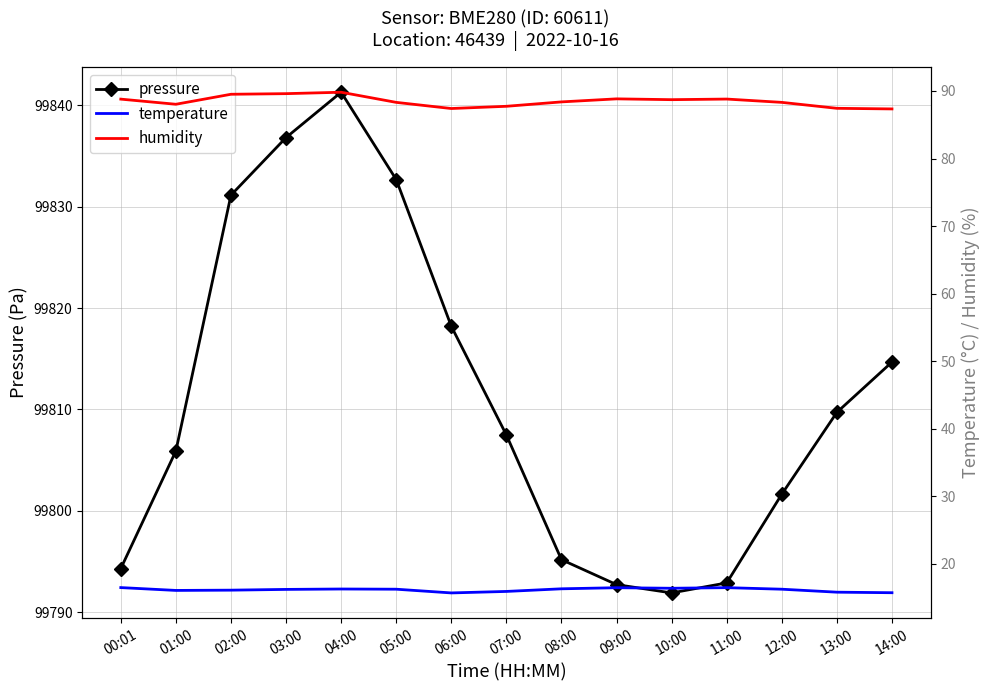

Reading right to left, transcribe all the data shown in this chart.

pressure: 14:00=99814.7	13:00=99809.7	12:00=99801.6	11:00=99792.9	10:00=99791.9	09:00=99792.7	08:00=99795.2	07:00=99807.5	06:00=99818.2	05:00=99832.7	04:00=99841.3	03:00=99836.8	02:00=99831.1	01:00=99805.9	00:01=99794.3
temperature: 14:00=15.7	13:00=15.8	12:00=16.2	11:00=16.5	10:00=16.4	09:00=16.5	08:00=16.3	07:00=15.9	06:00=15.7	05:00=16.2	04:00=16.3	03:00=16.2	02:00=16.1	01:00=16.1	00:01=16.5
humidity: 14:00=87.3	13:00=87.4	12:00=88.3	11:00=88.8	10:00=88.7	09:00=88.8	08:00=88.4	07:00=87.7	06:00=87.4	05:00=88.3	04:00=89.8	03:00=89.6	02:00=89.5	01:00=88.0	00:01=88.8